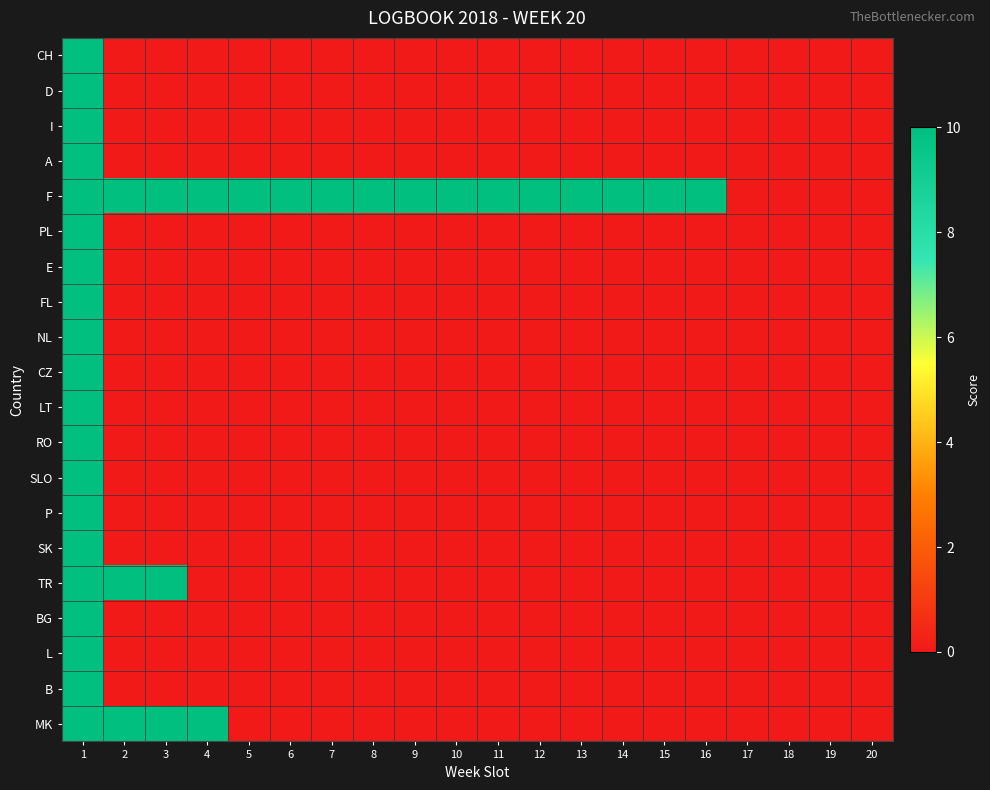

Count the number of data series in this chart.

20